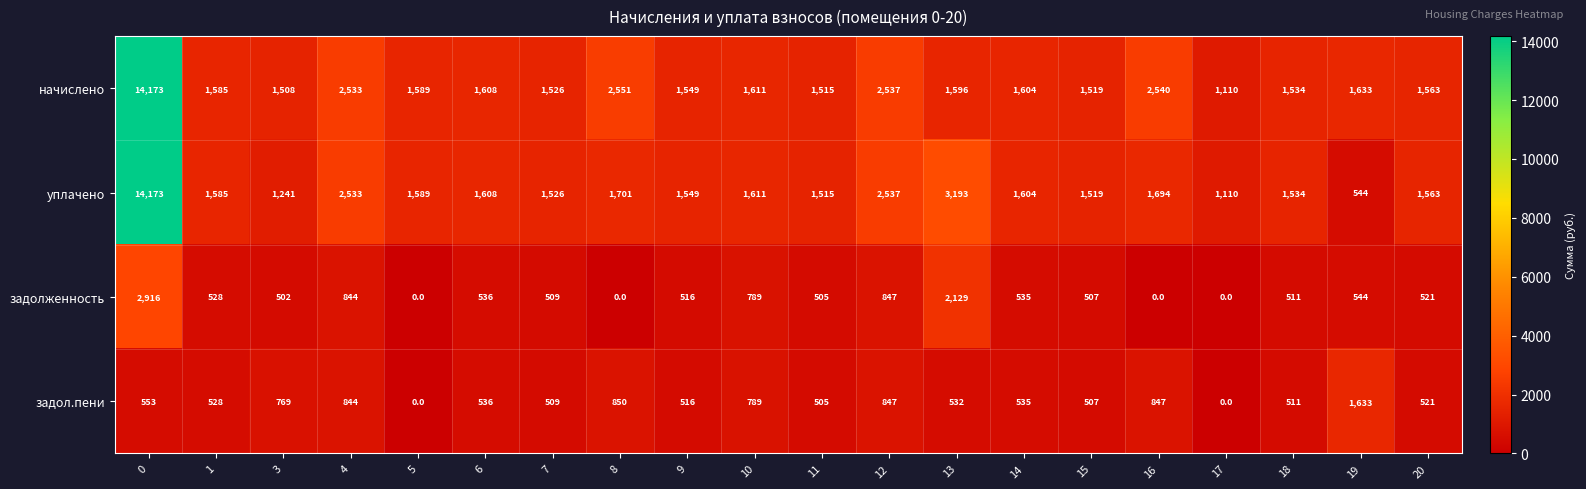

The уплачено series shows 2755 at 5. True or false?

False